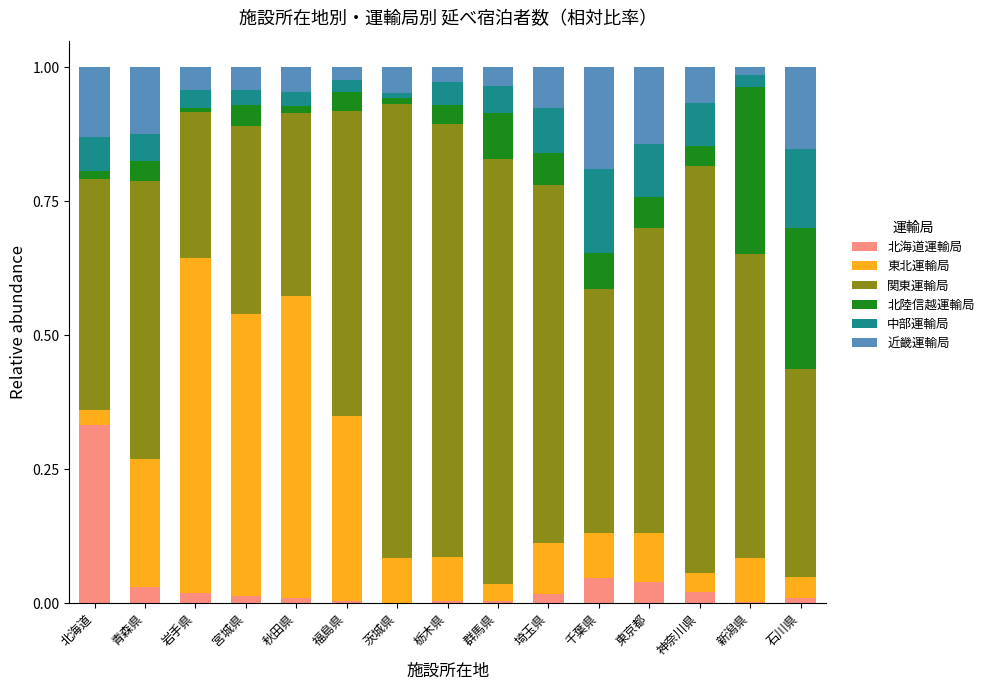

Which category has the highest value in the 北海道運輸局 series?

北海道